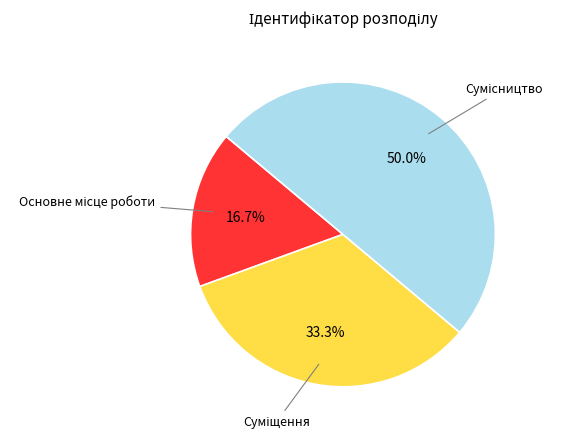

How many segments does this pie chart have?

3